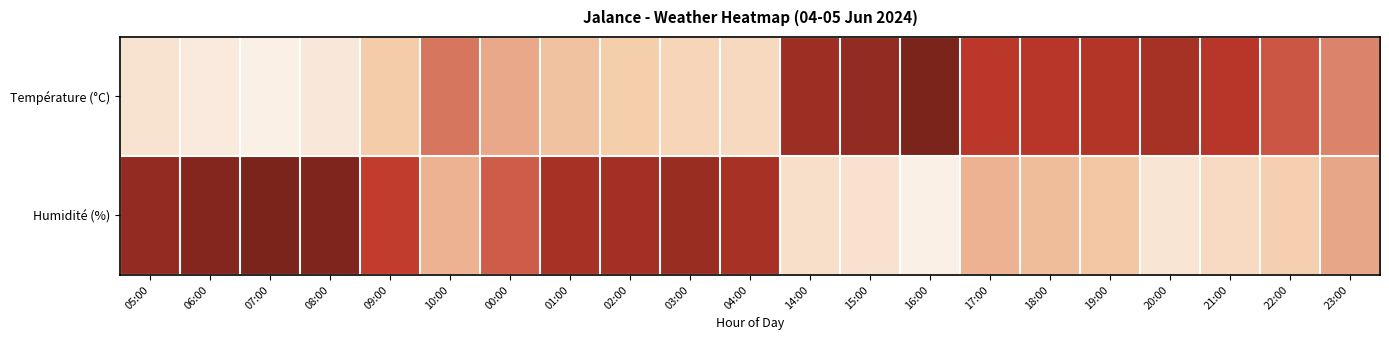

Count the number of categories in the chart.

21